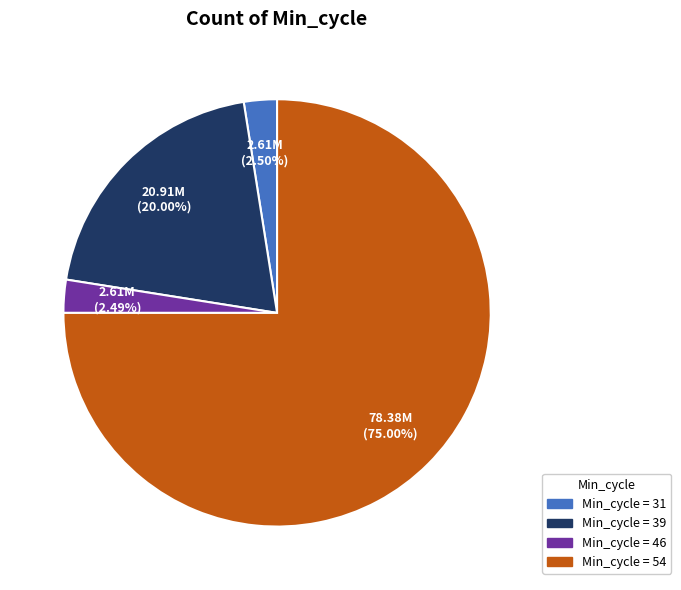

Does any single category account for the majority?

Yes